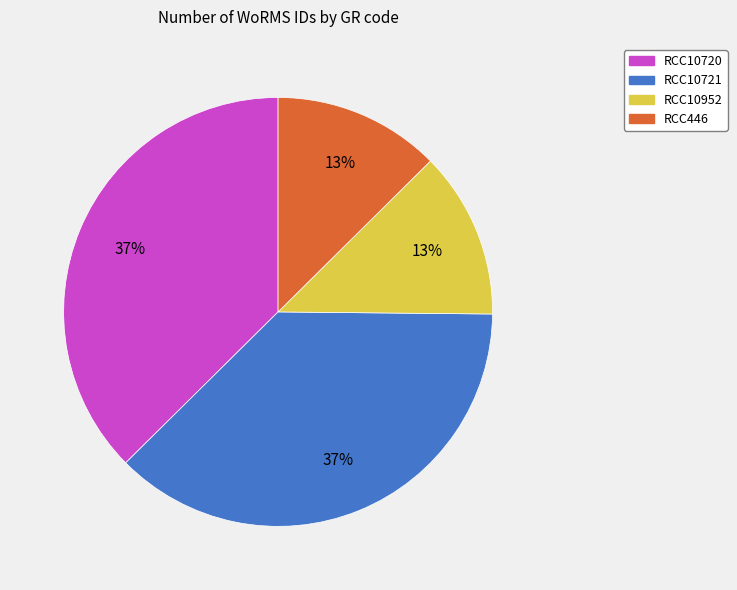

To the nearest percent, what is the average slice percentage?

25%